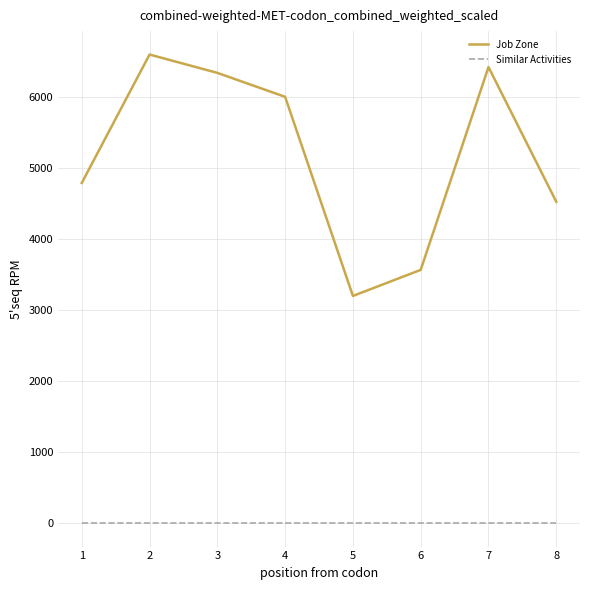

What is the difference between the highest and lowest values at 8?

4526.5